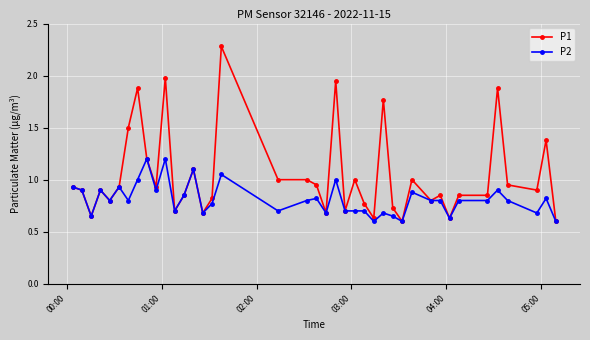

What is the highest value of the P2 series?

1.2